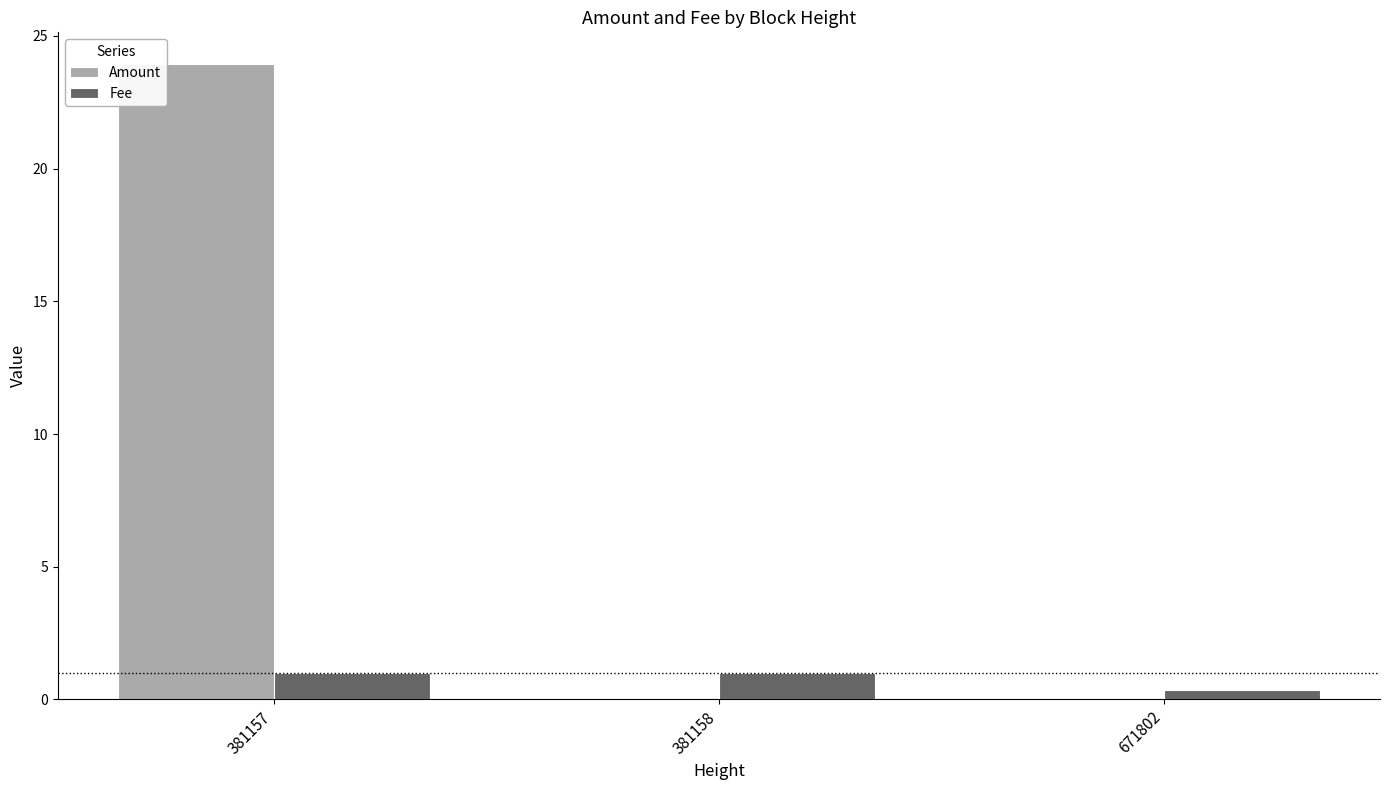

What is the average value of the Amount series?

8.0